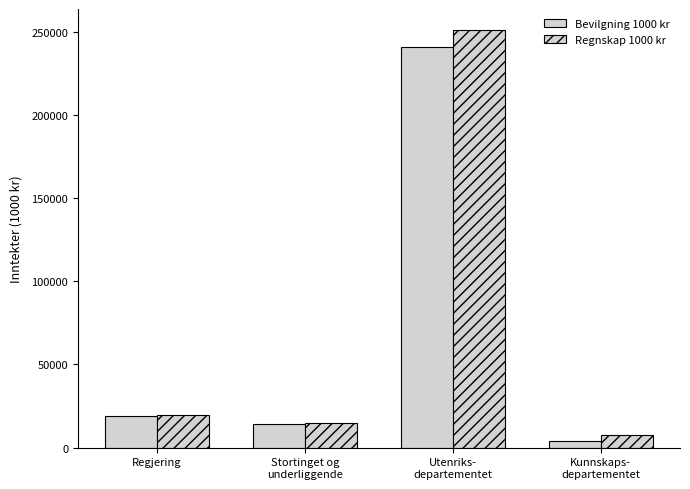

How many bars are there in each group?

2